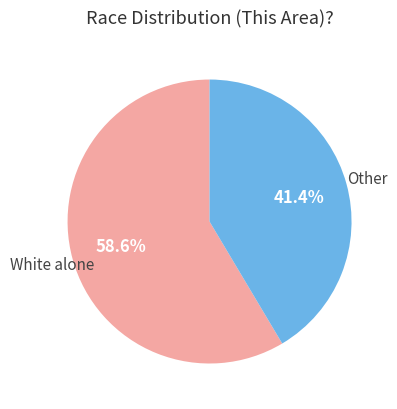

Does any single category account for the majority?

Yes